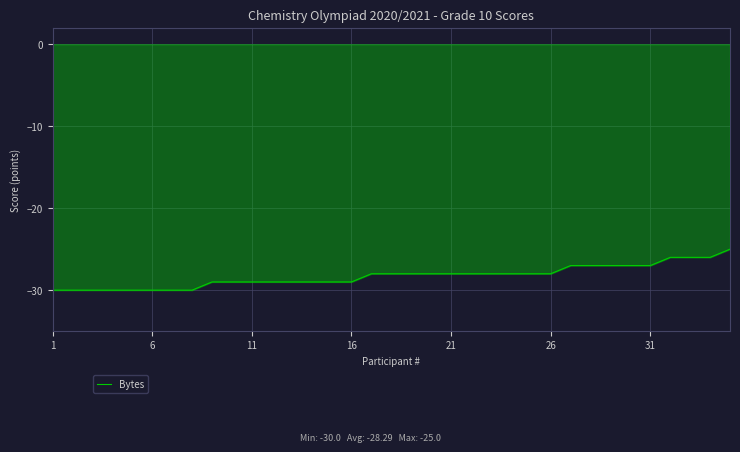

What is the maximum value shown in the chart?

-25